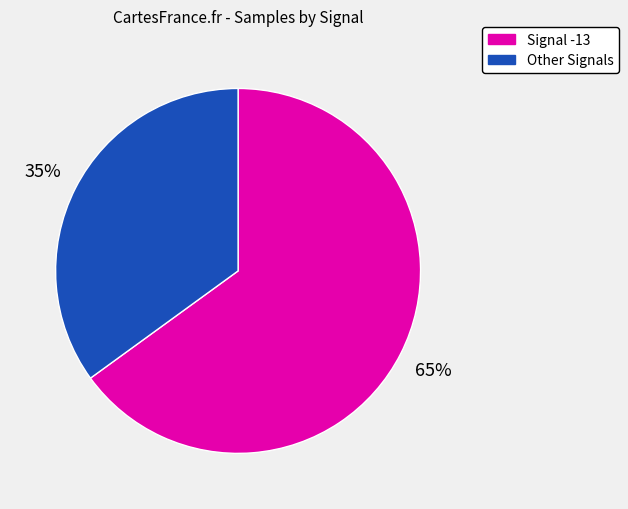

To the nearest percent, what is the average slice percentage?

50%